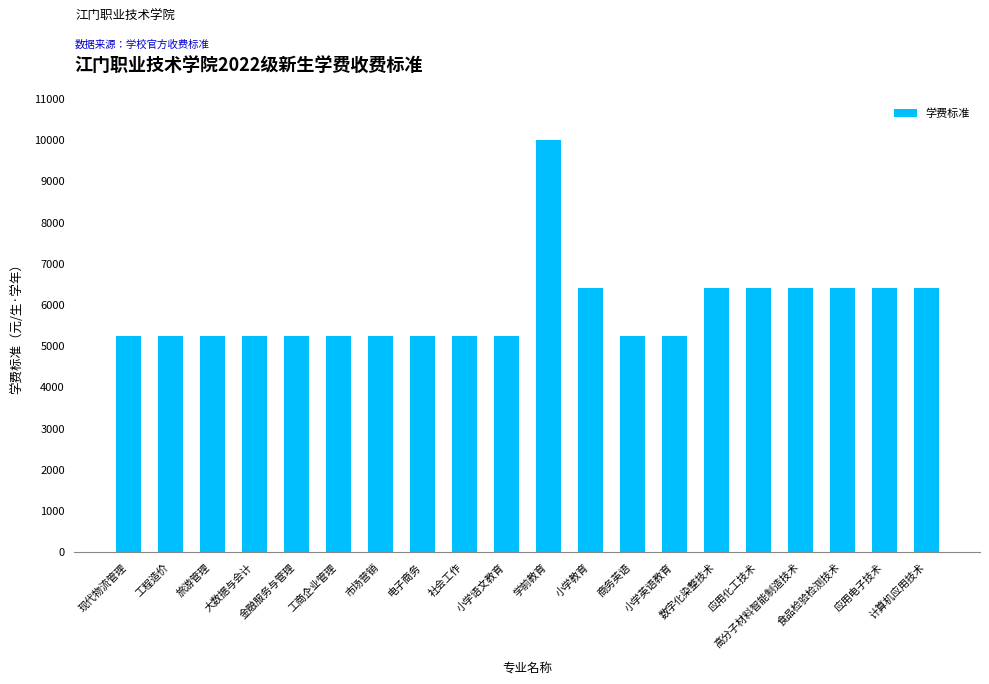

What is the maximum value shown in the chart?

10000